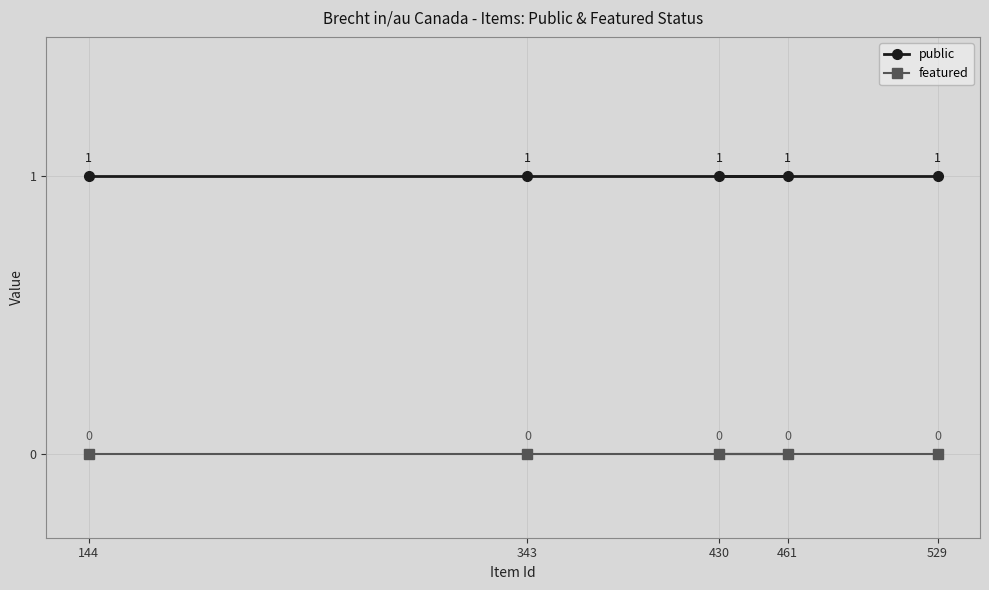

True or false: featured and public intersect in this chart.

False